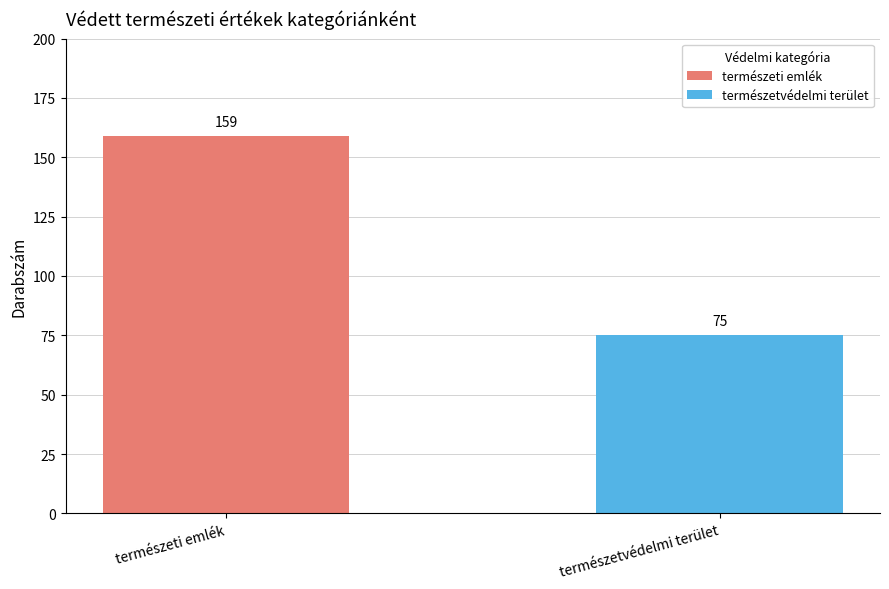

What is the label of the 2nd bar from the right?

természeti emlék